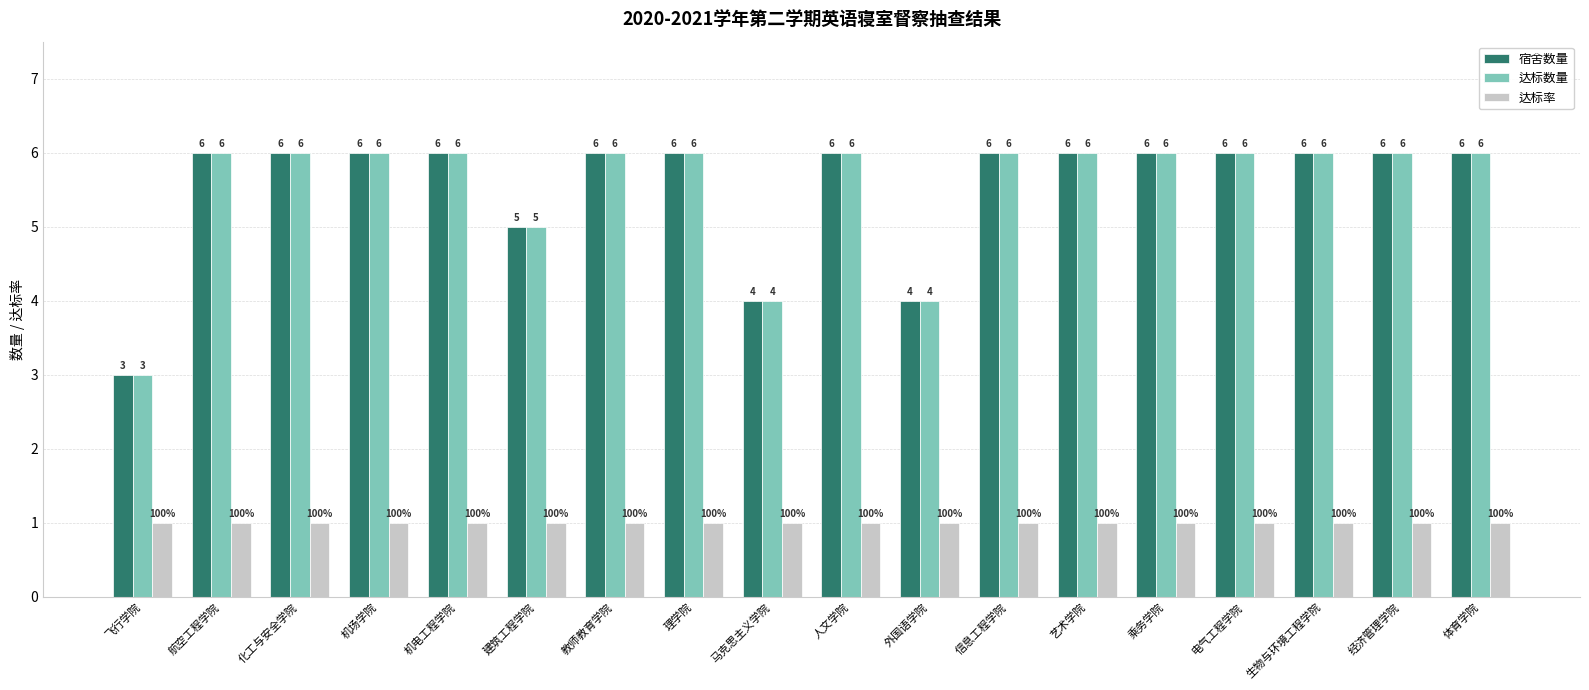

The 达标数量 series shows 6 at 艺术学院. True or false?

True